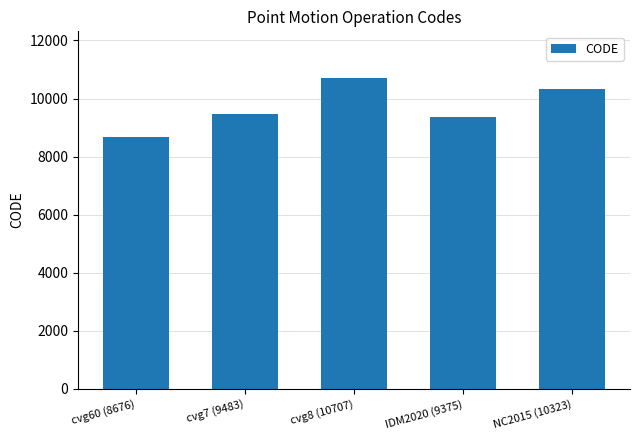

What is the label of the 4th bar from the left?

IDM2020 (9375)